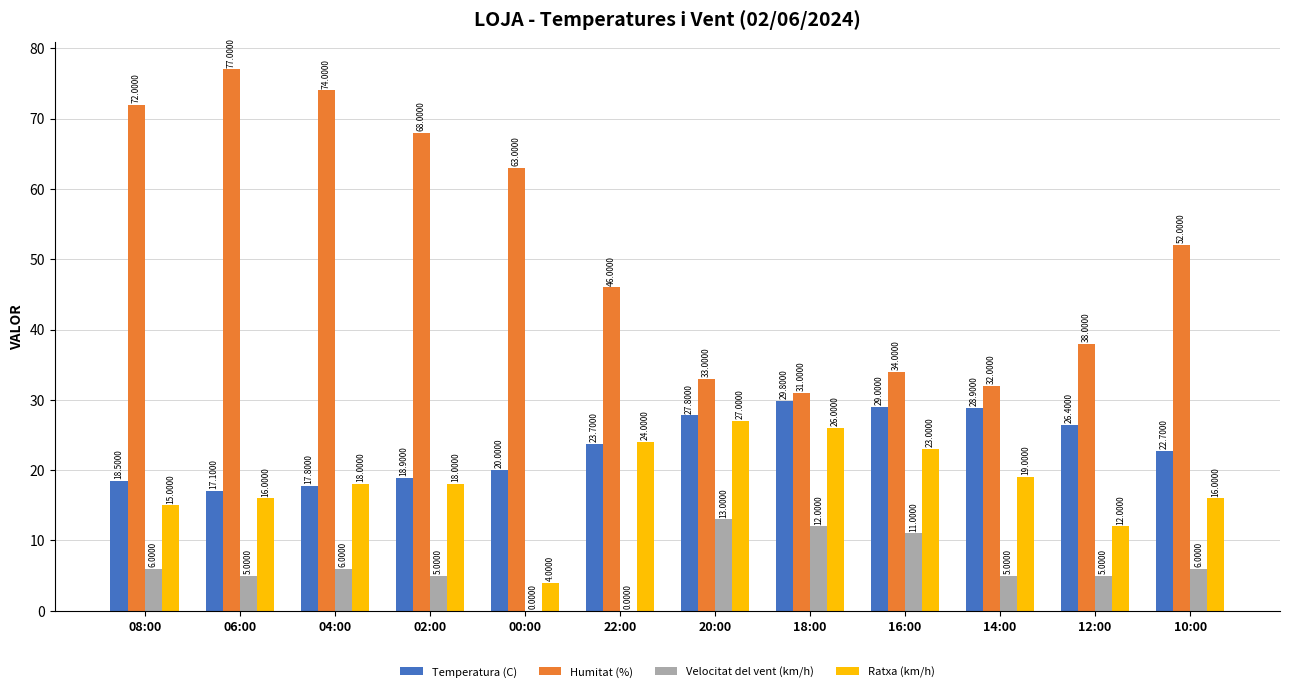

Which series has the largest total across all categories?

Humitat (%)